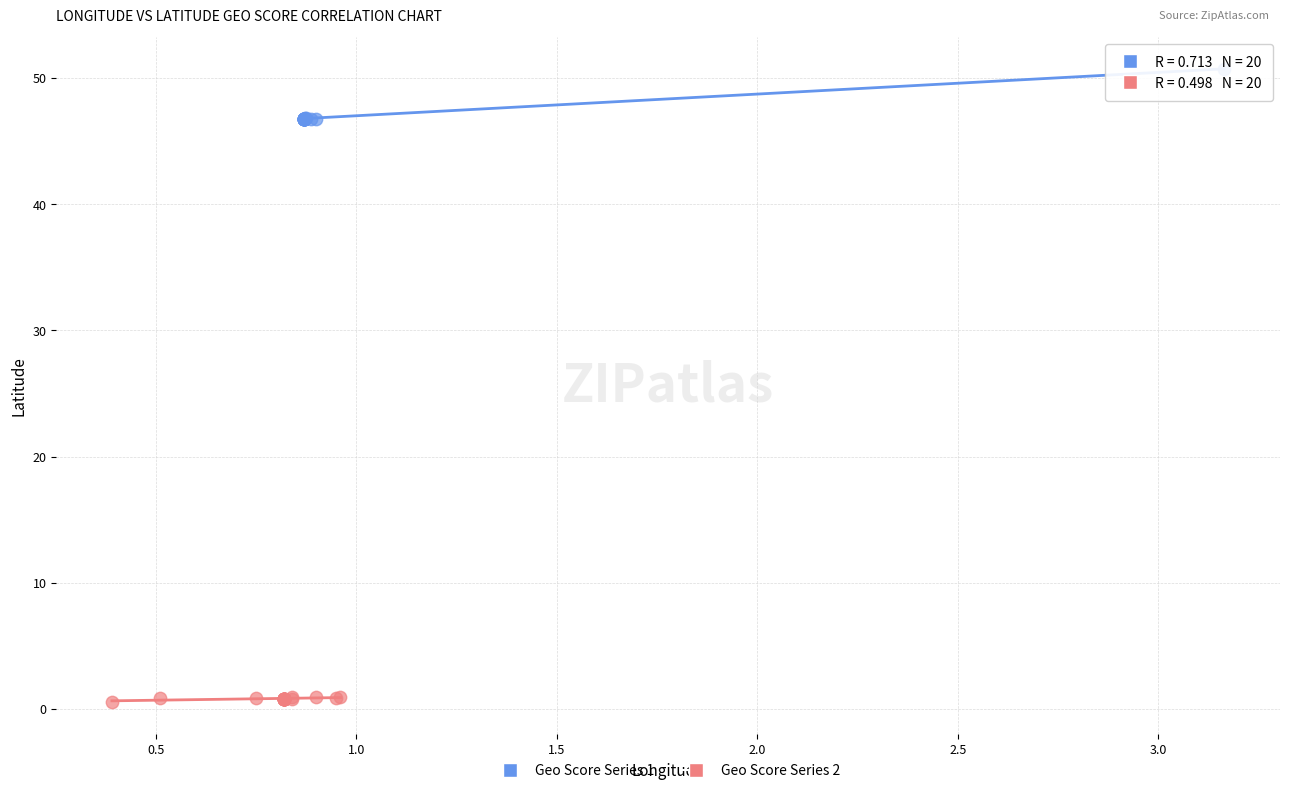

Which series contains the lowest Y value?

Geo Score Series 2